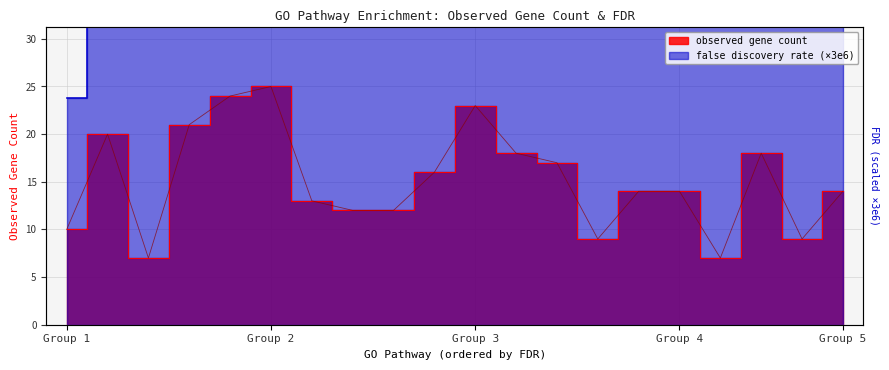

True or false: observed gene count and false discovery rate intersect in this chart.

False